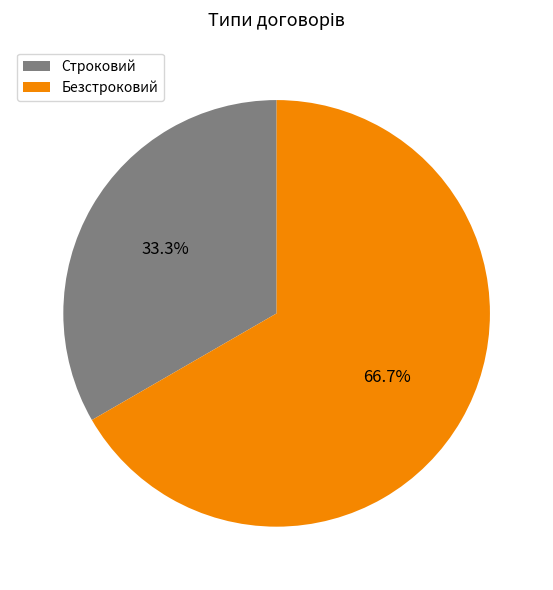

Between Строковий and Безстроковий, which is larger?

Безстроковий